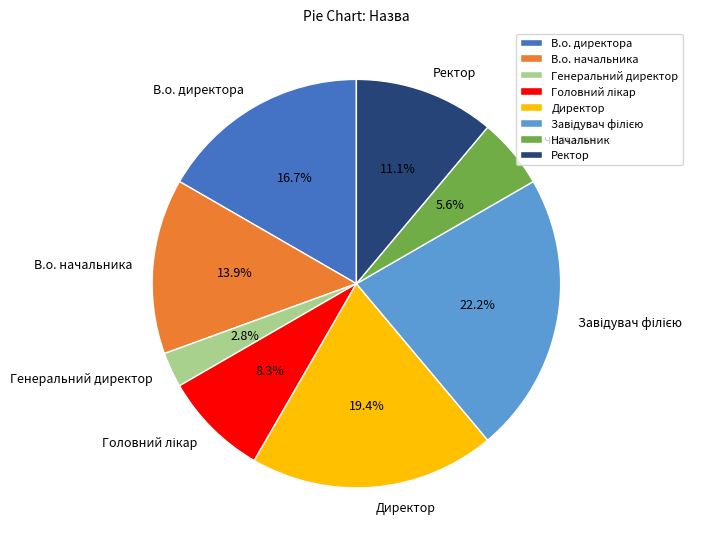

Combined, do Начальник and Ректор account for over 50%?

No